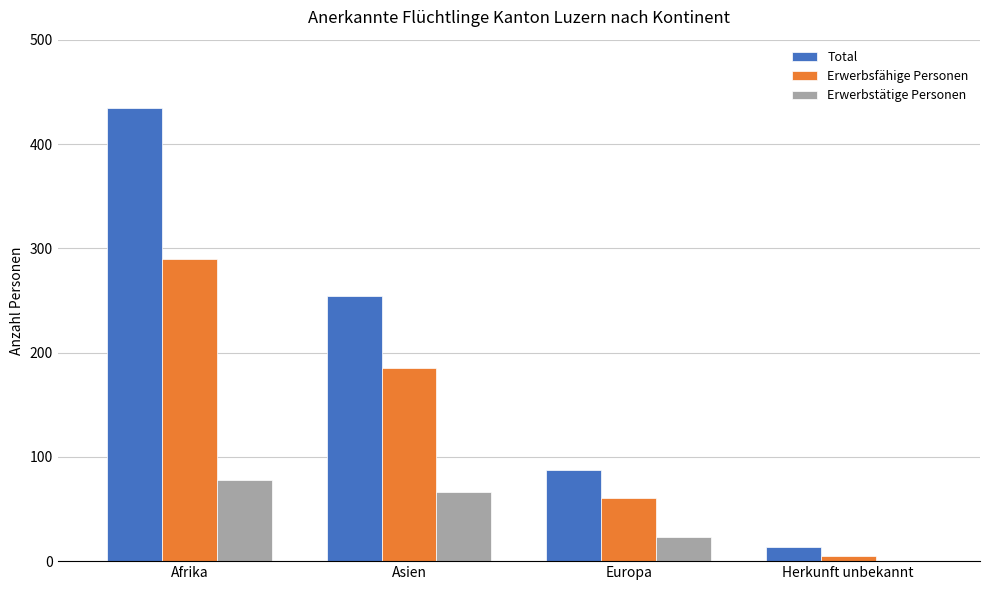

Is the value of Total at Herkunft unbekannt greater than the value of Erwerbsfähige Personen at Afrika?

No